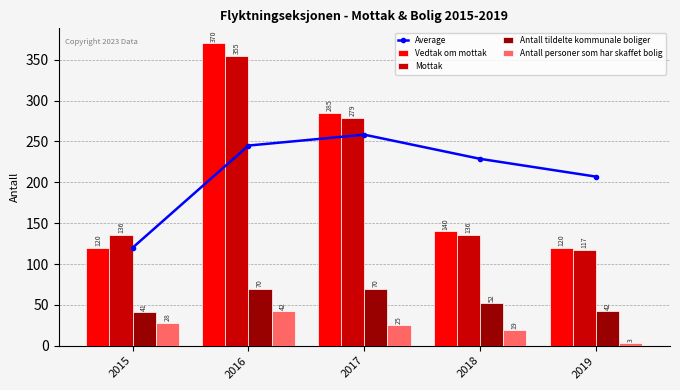

Which category has the highest value in the Mottak series?

2016